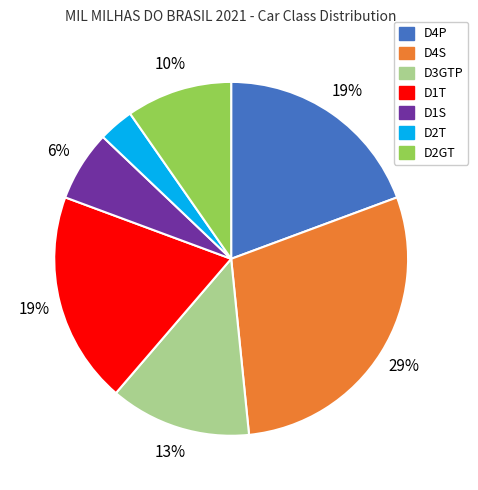

Which category has the biggest portion of the pie?

D4S